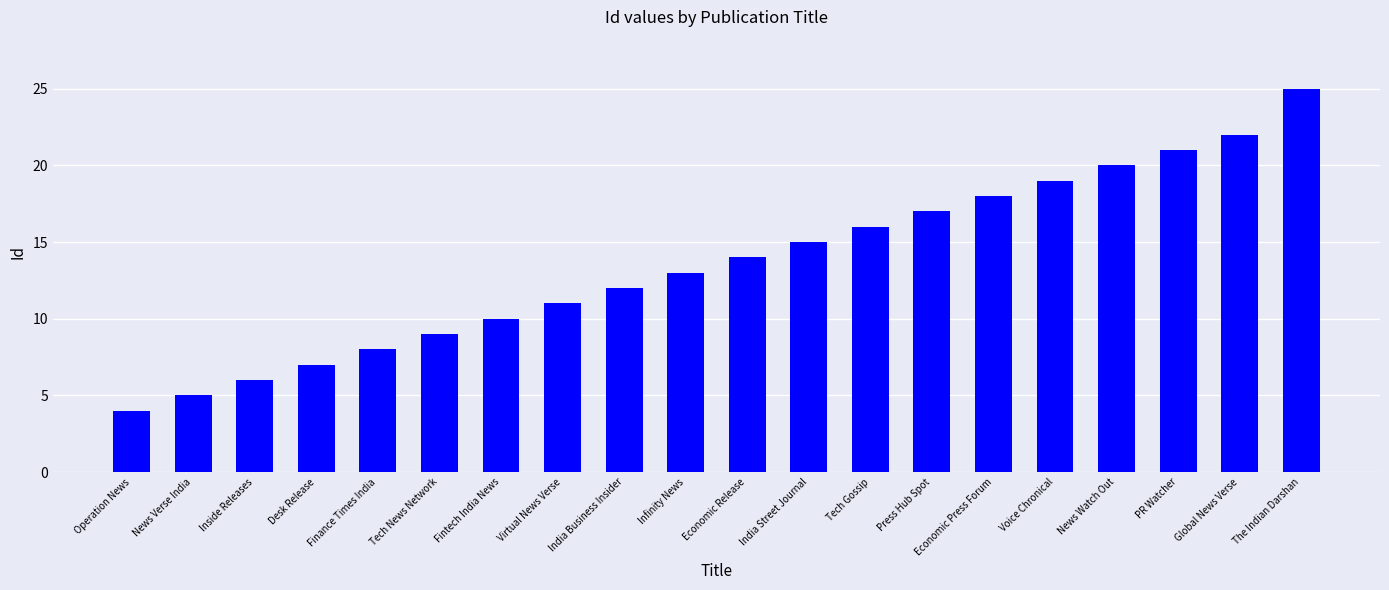

Reading right to left, transcribe all the data shown in this chart.

25	22	21	20	19	18	17	16	15	14	13	12	11	10	9	8	7	6	5	4